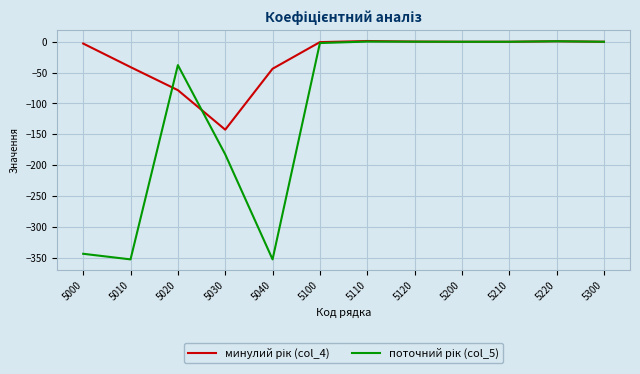

What is the minimum value shown in the chart?

-353.0